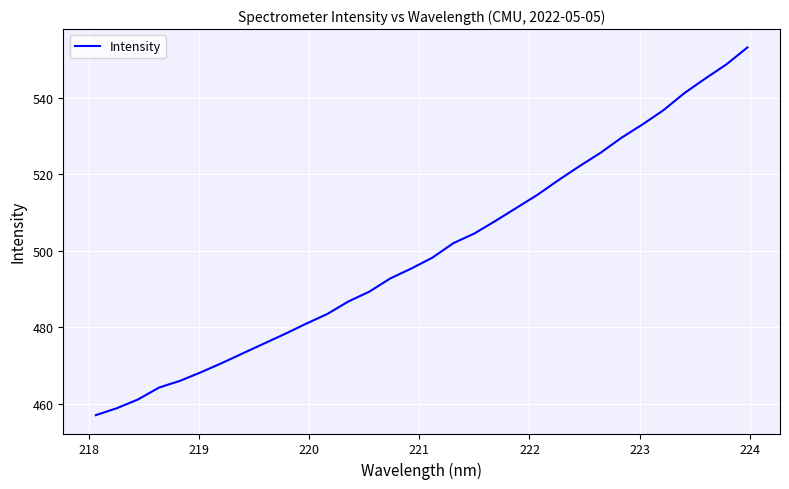

What is the difference between the maximum and minimum values?

96.1